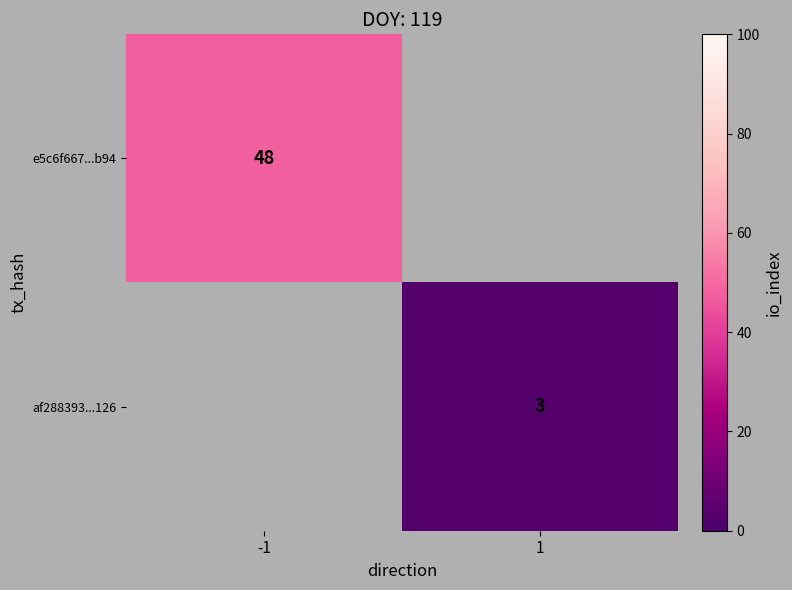

Is it true that e5c6f667...b94 equals 48 at -1?

True